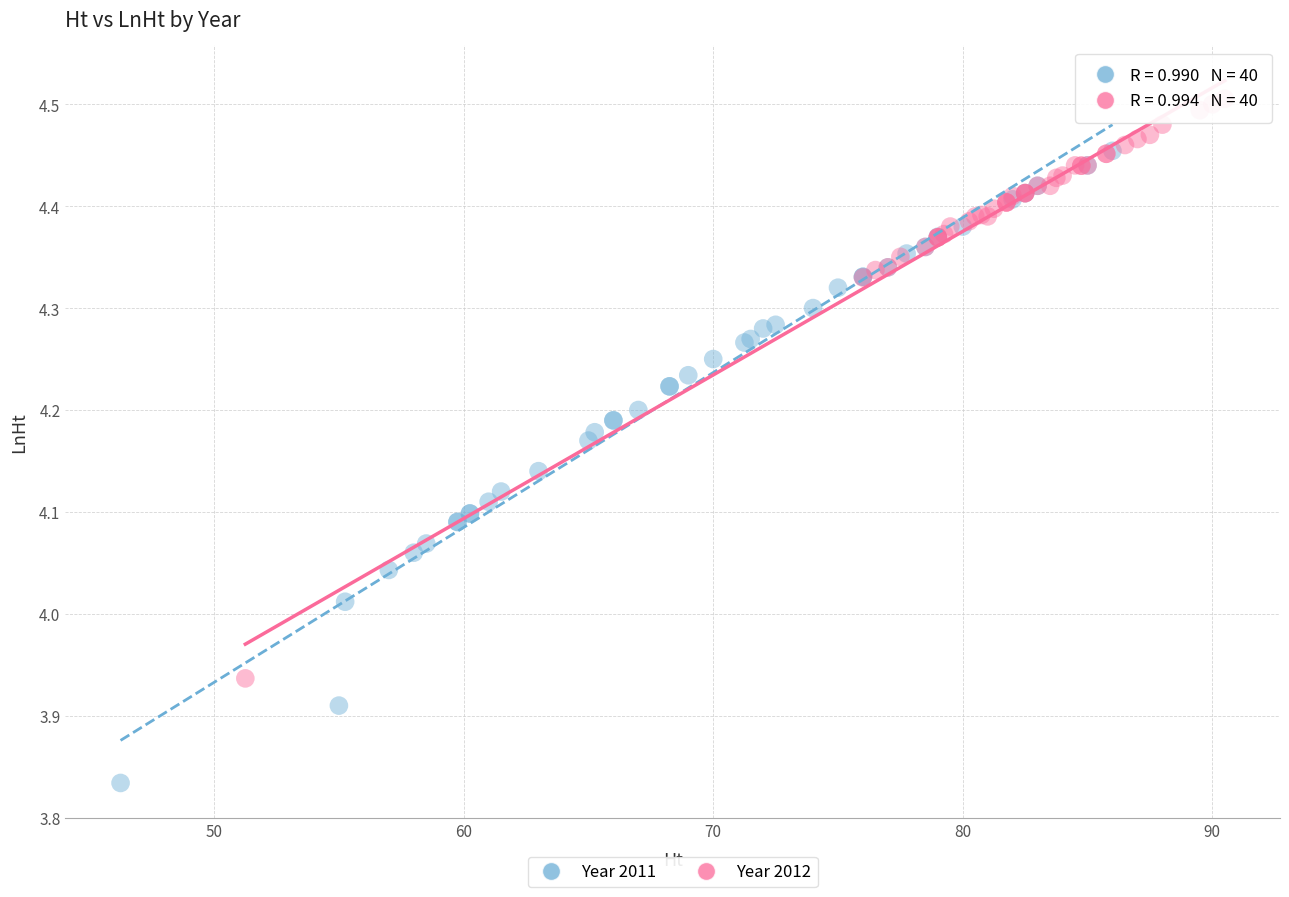

Which series reaches the maximum Y coordinate?

Year 2012